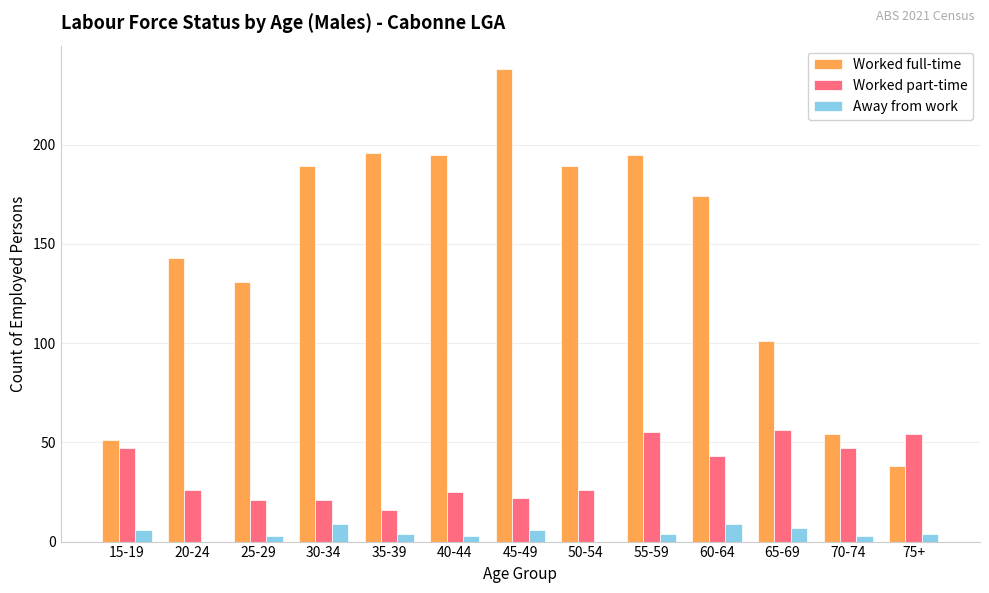

What is the highest value of the Worked full-time series?

238